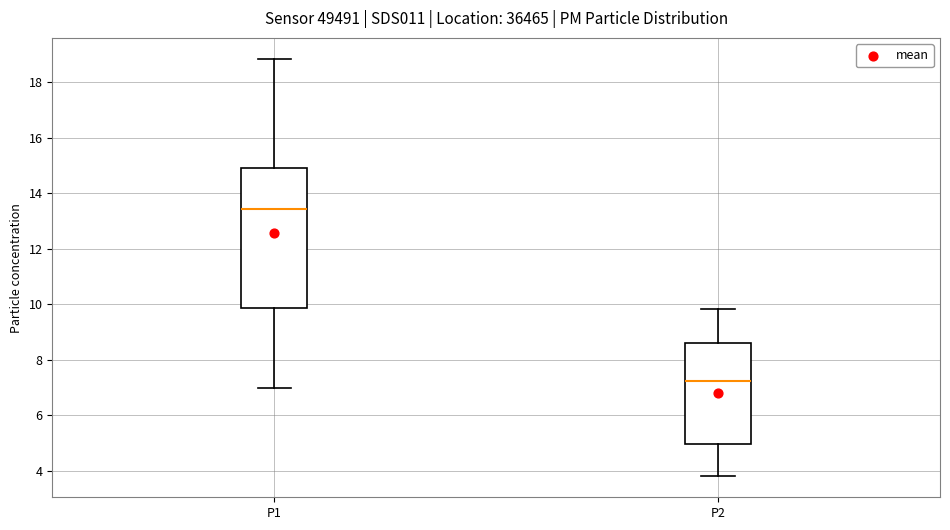

Reading left to right, read every box against the y-axis: the position of its median line, the range the box covers, and the ends of its whiskers. The values are not printed on the chart, so give them approximately, as read against the axis.

P1: median 13.4, box 9.8 to 15.0, whiskers 7.0 to 18.8
P2: median 7.2, box 5.0 to 8.6, whiskers 3.8 to 9.8